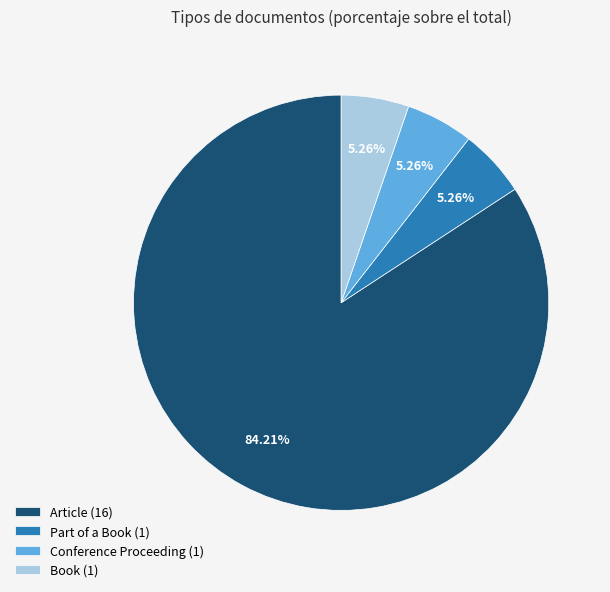

Which category has the biggest portion of the pie?

Article